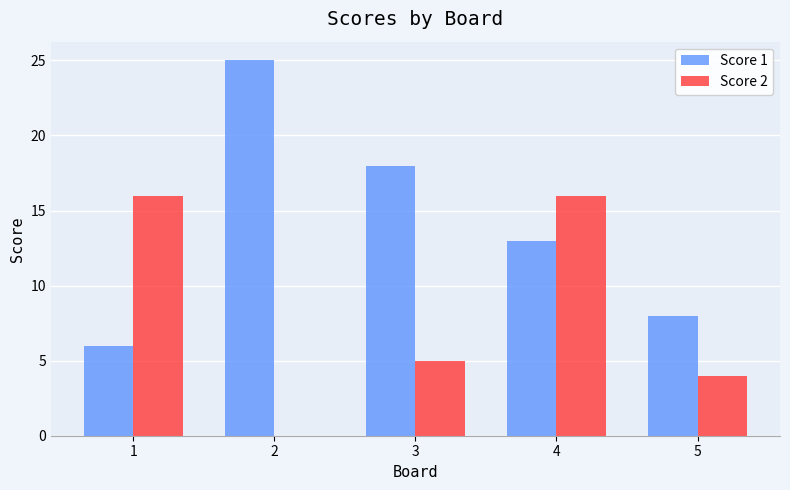

What is the sum of all Score 2 values?

41